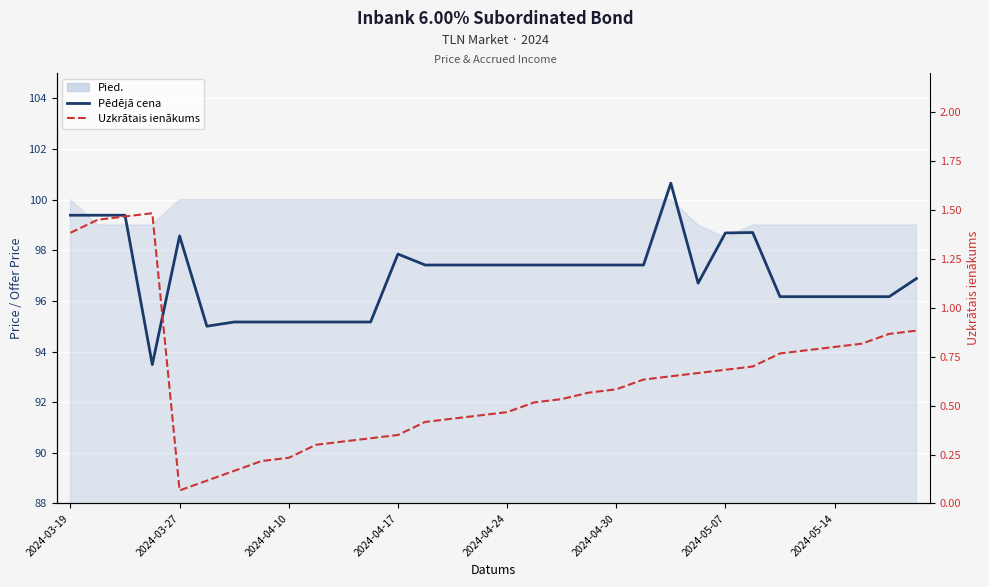

What is the sum of all Uzkrātais ienākums values?

20.1